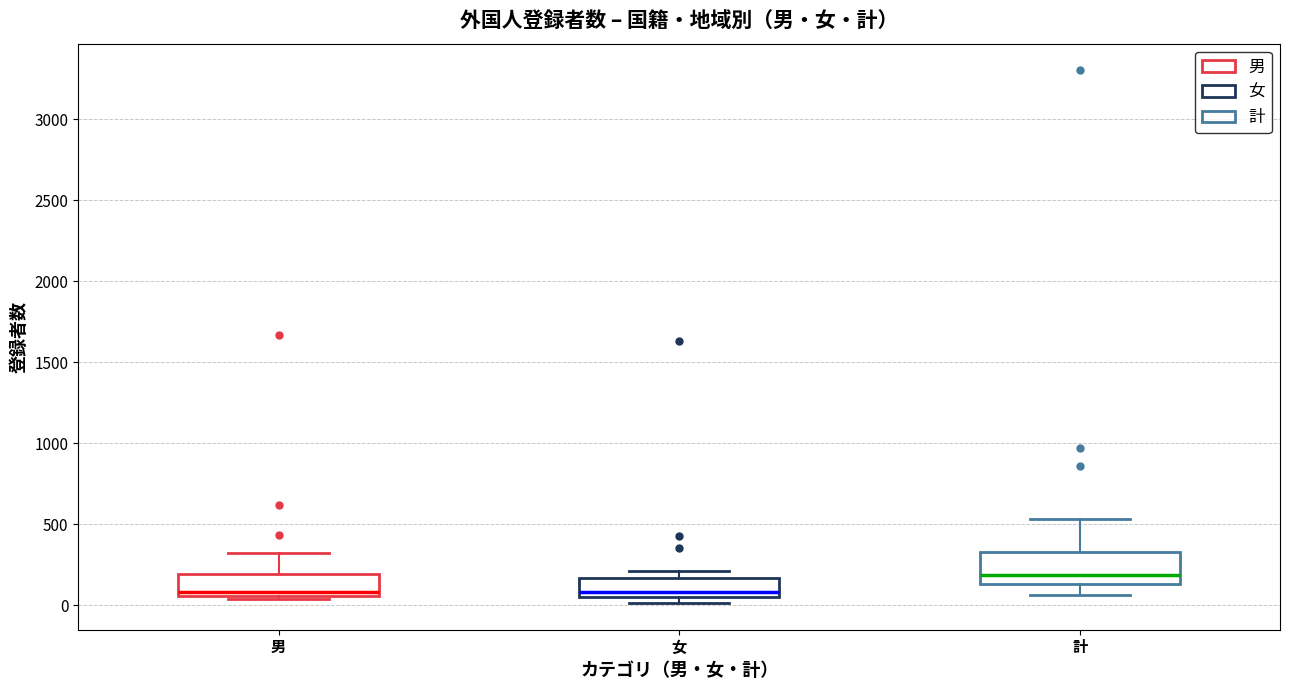

Reading left to right, transcribe this box plot: for each box, give where its median line is, the range the box spans, and where its two whiskers end, as read against the y-axis. The values are not printed on the chart, so give them approximately, as read against the axis.

男: median 100, box 50 to 200, whiskers 50 (just below the box's lower edge) to 300
女: median 100, box 50 to 150, whiskers 0 to 200
計: median 200, box 150 to 350, whiskers 50 to 550